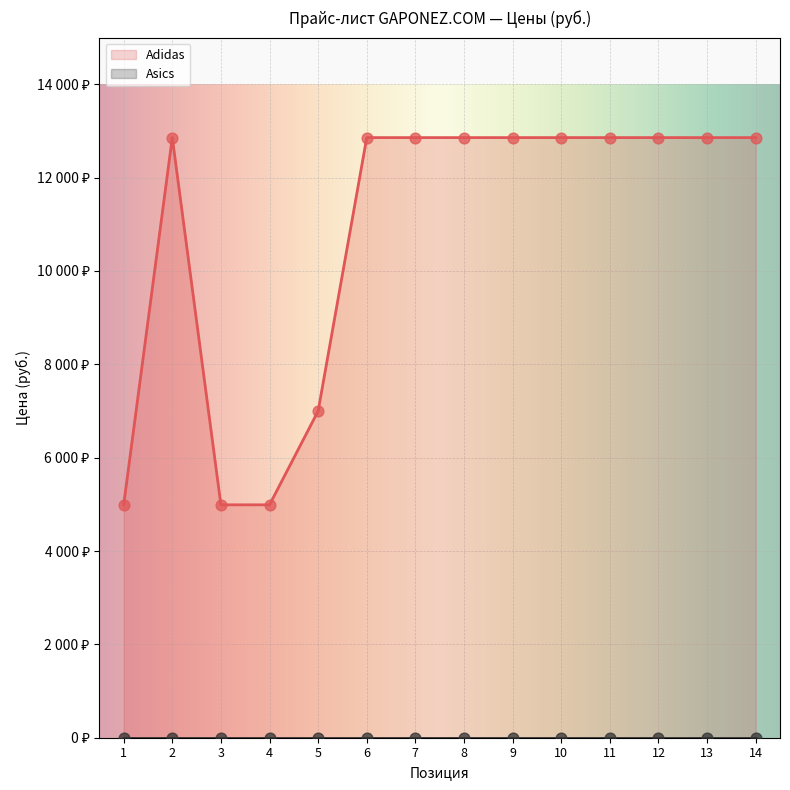

What is the ratio of the value at 3 to the value at 11?

0.4